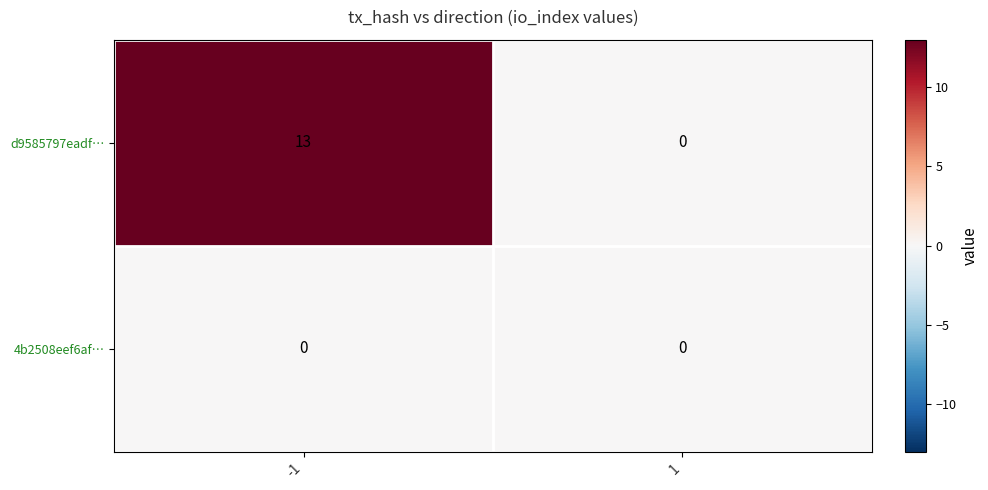

Reading left to right, list all the values displayed in this chart.

d9585797eadf…: -1=13	1=0
4b2508eef6af…: -1=0	1=0